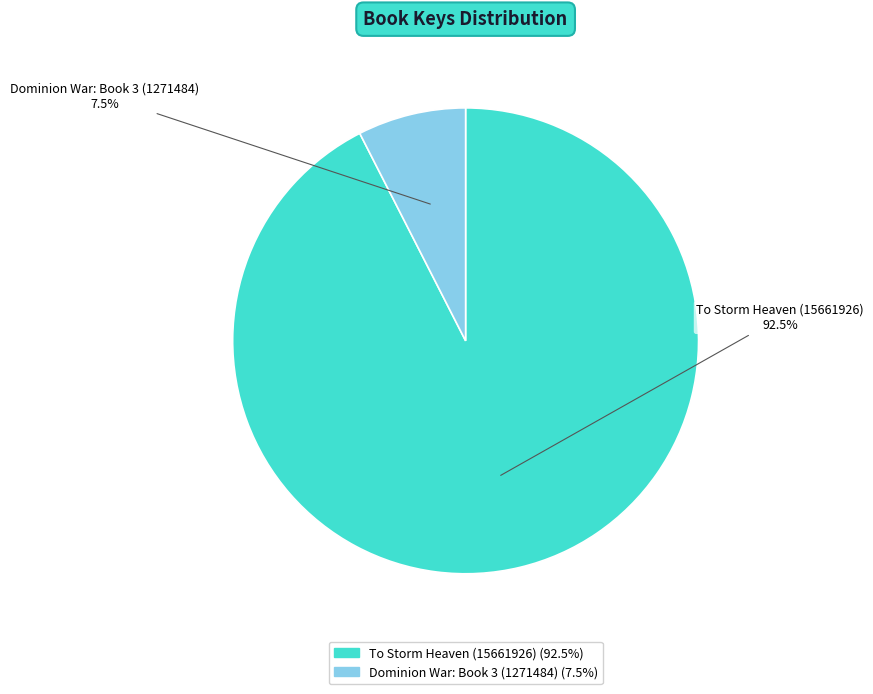

Count the number of slices in the pie.

2